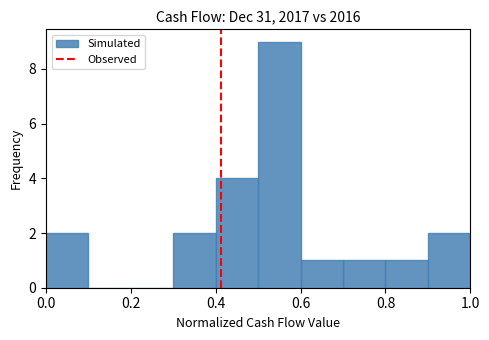

Reading left to right, transcribe this chart: for each bar, give the range it covers on the x-axis and its height. The values are not printed on the chart, so give them approximately, as read against the axis.

0.0 to 0.1: 2
0.1 to 0.2: 0
0.2 to 0.3: 0
0.3 to 0.4: 2
0.4 to 0.5: 4
0.5 to 0.6: 9
0.6 to 0.7: 1
0.7 to 0.8: 1
0.8 to 0.9: 1
0.9 to 1.0: 2